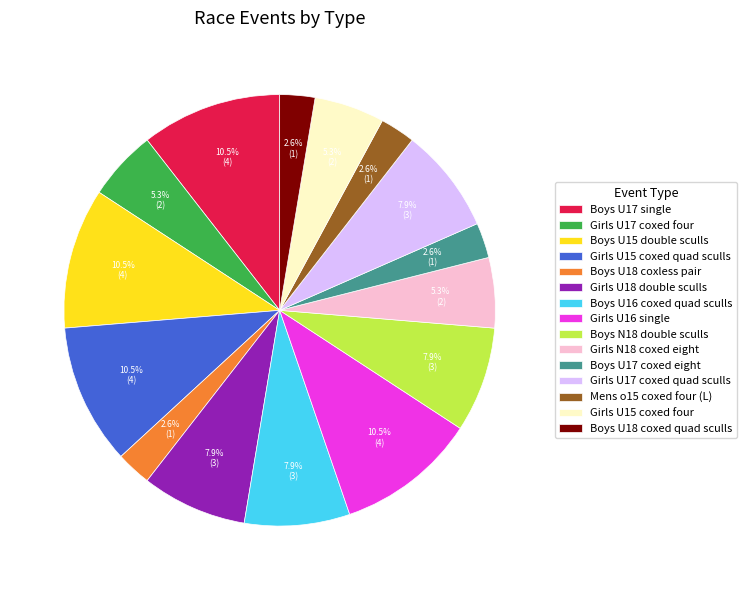

What portion of the pie excludes Boys U18 coxed quad sculls?

97.4%